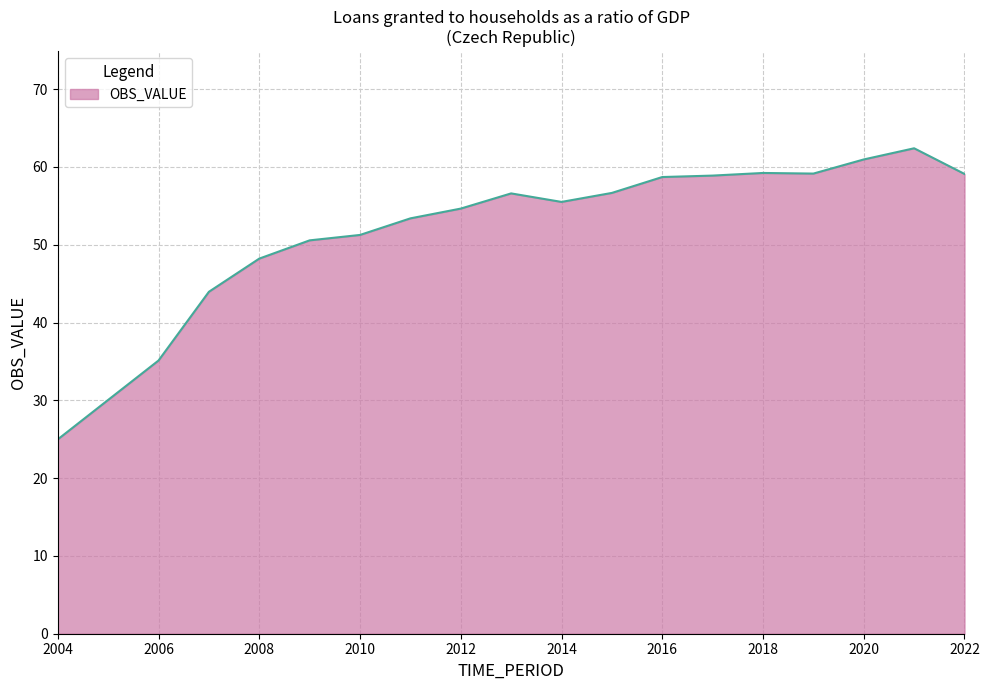

What is the difference between the maximum and minimum values?

37.4